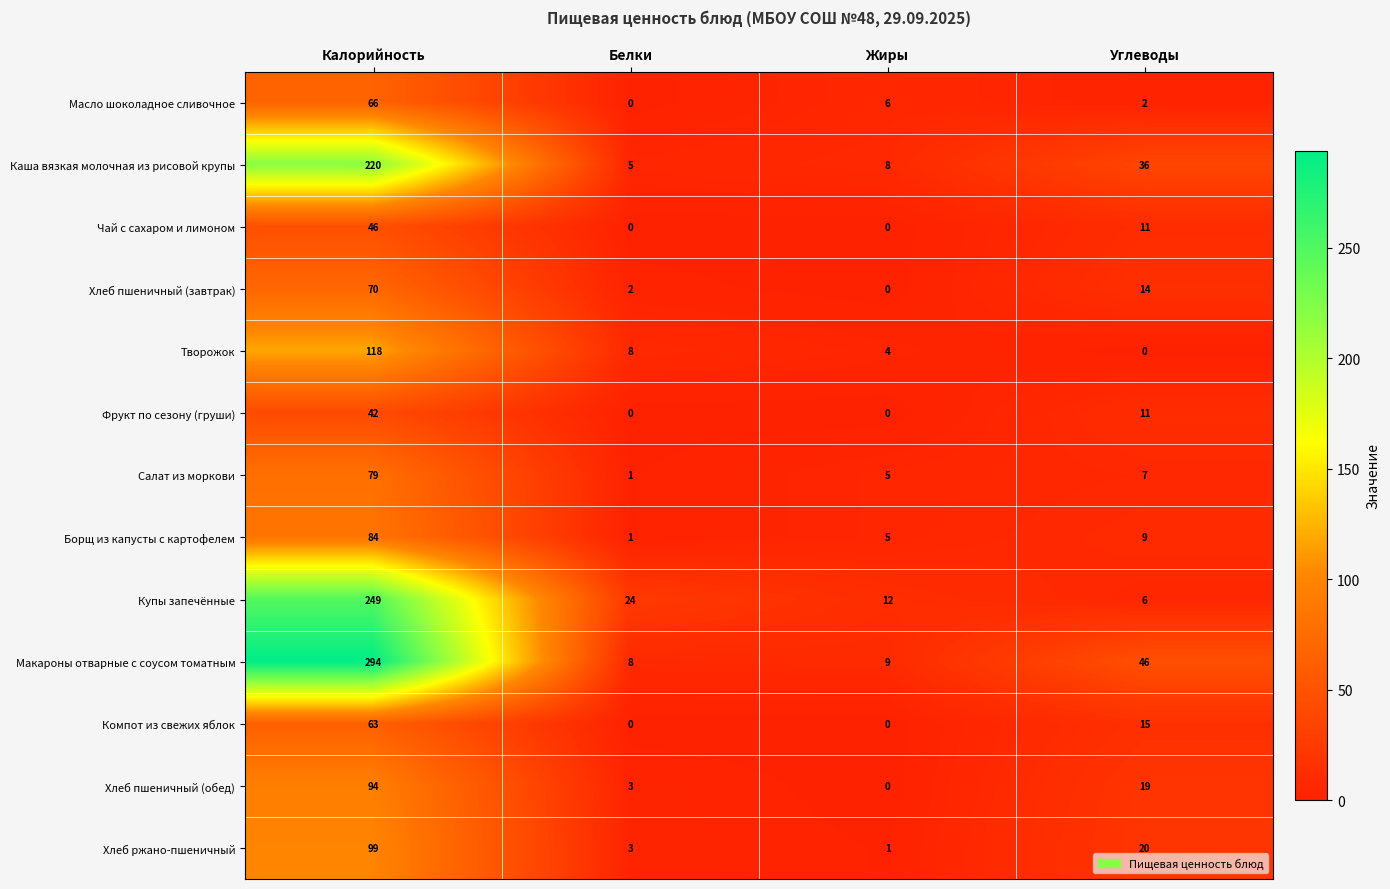

The Фрукт по сезону (груши) series shows 0 at Белки. True or false?

True